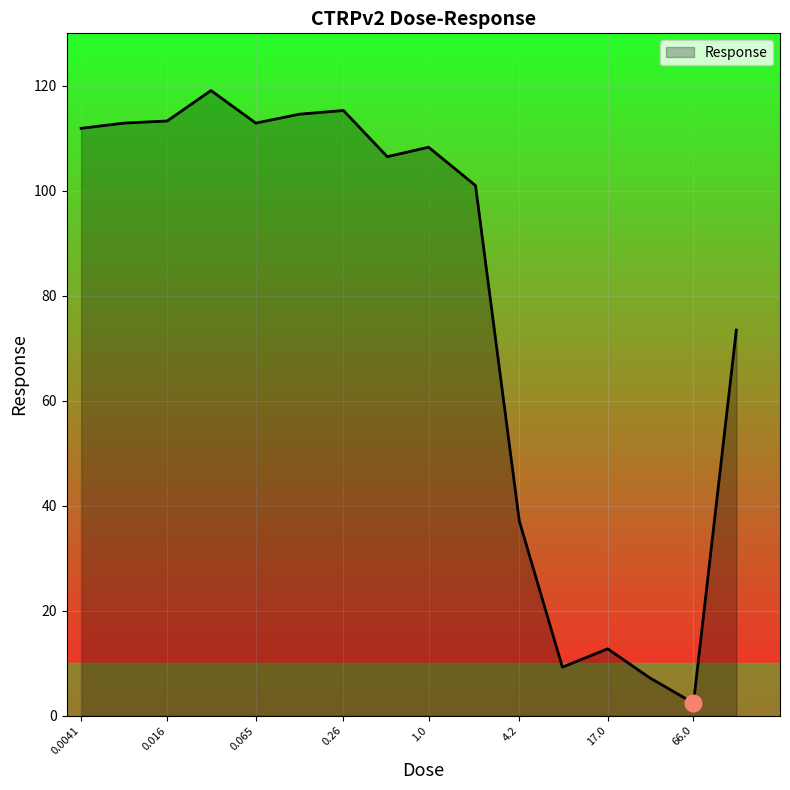

What is the difference between the second highest and second lowest values?

108.1